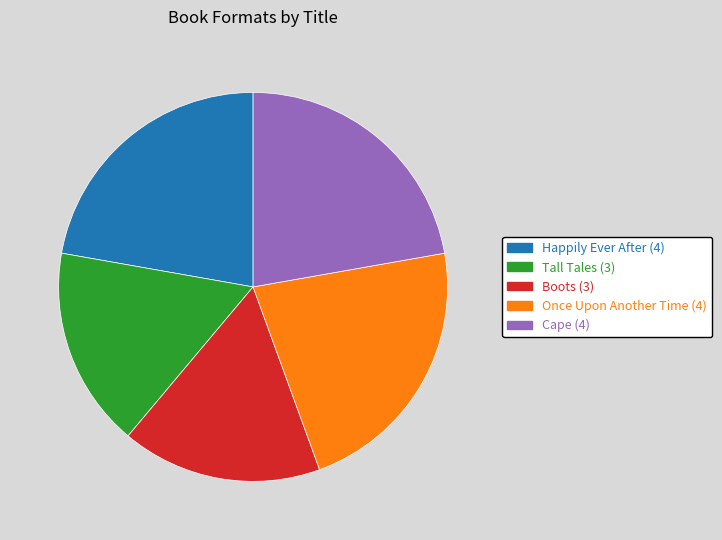

Combined, do Once Upon Another Time and Tall Tales account for over 50%?

No